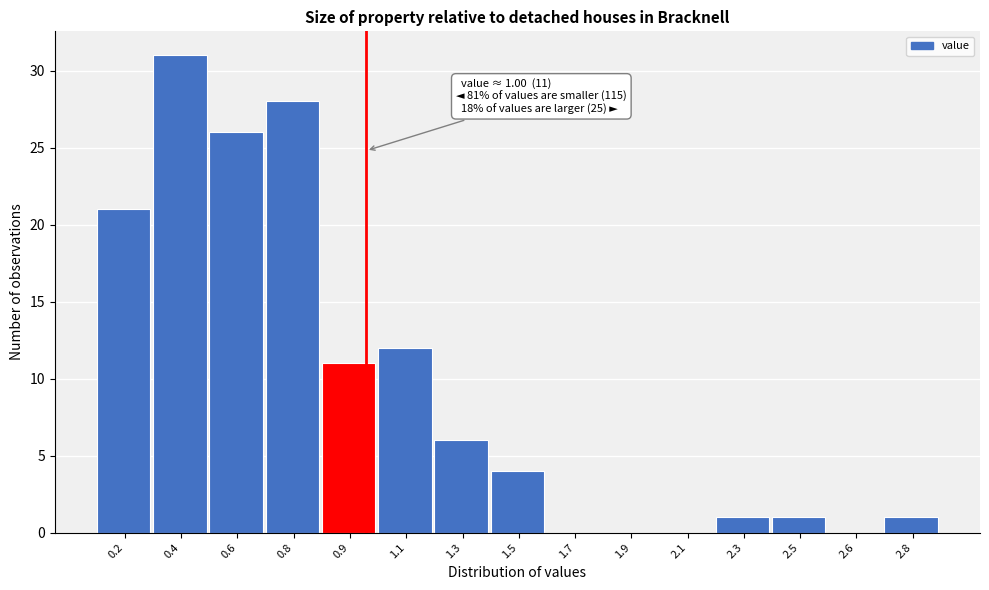

Reading left to right, transcribe all the data shown in this chart.

0.2=21	0.4=31	0.6=26	0.8=28	0.9=11	1.1=12	1.3=6	1.5=4	1.7=0	1.9=0	2.1=0	2.3=1	2.5=1	2.6=0	2.8=1